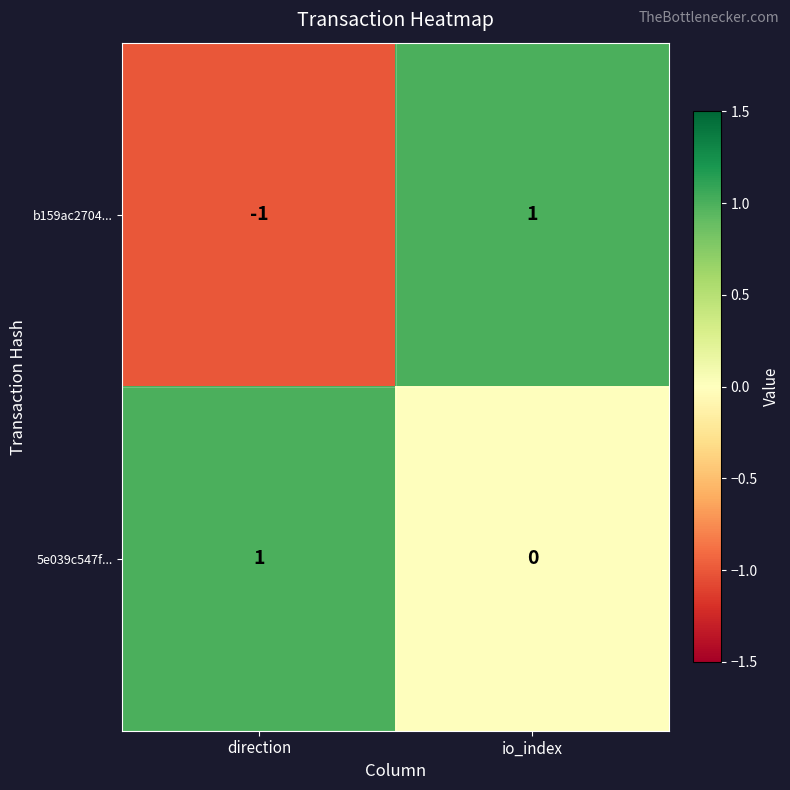

Reading right to left, transcribe all the data shown in this chart.

b159ac2704...: 1	-1
5e039c547f...: 0	1